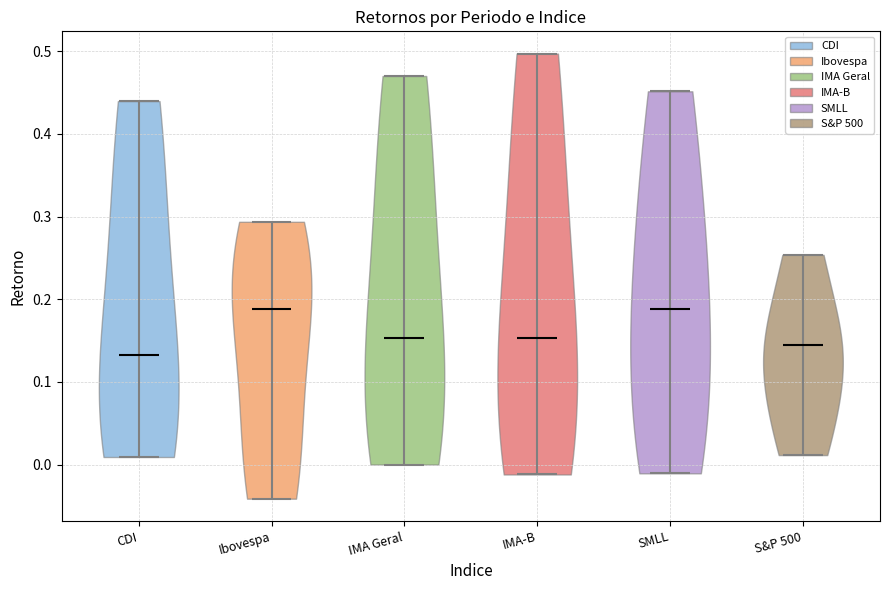

Reading left to right, read every violin against the y-axis: where its median line is, and the lowest and highest points it reaches. The values are not printed on the chart, so give them approximately, as read against the axis.

CDI: median line 0.13, lowest point 0.01, highest point 0.44
Ibovespa: median line 0.19, lowest point -0.04, highest point 0.29
IMA Geral: median line 0.15, lowest point 0.00, highest point 0.47
IMA-B: median line 0.15, lowest point -0.01, highest point 0.50
SMLL: median line 0.19, lowest point -0.01, highest point 0.45
S&P 500: median line 0.14, lowest point 0.01, highest point 0.25